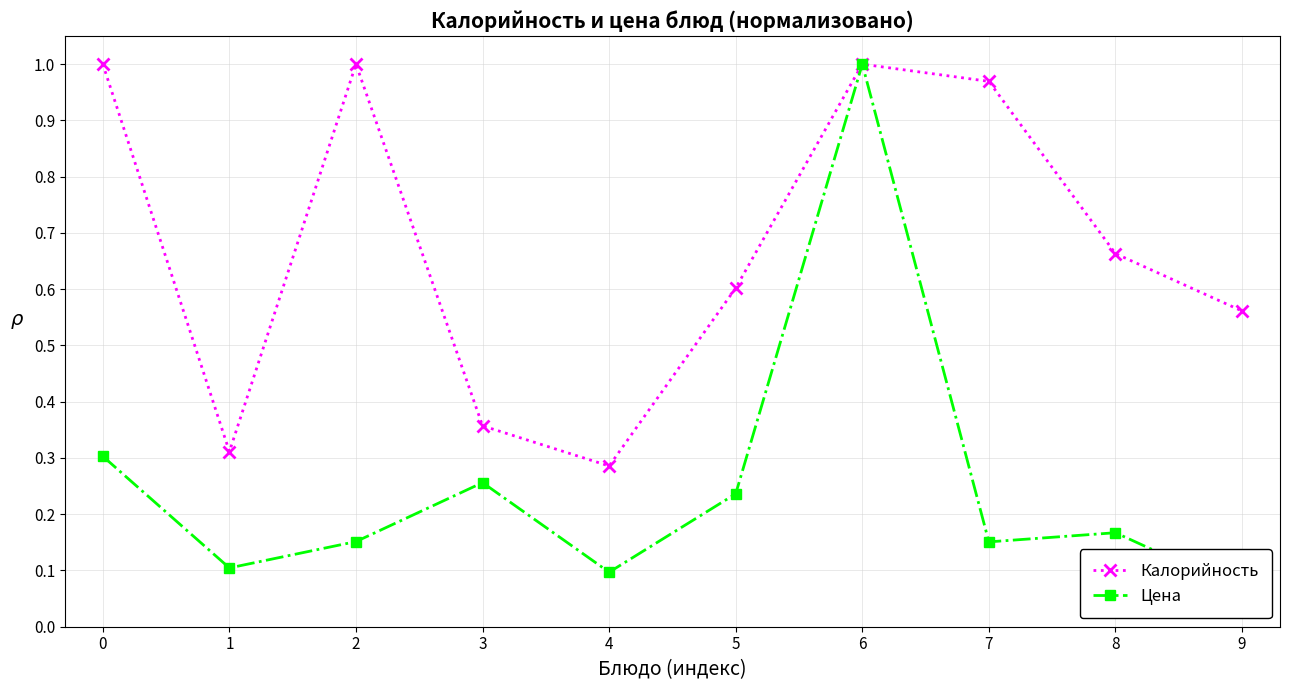

Where is the first local minimum for Калорийность?

1